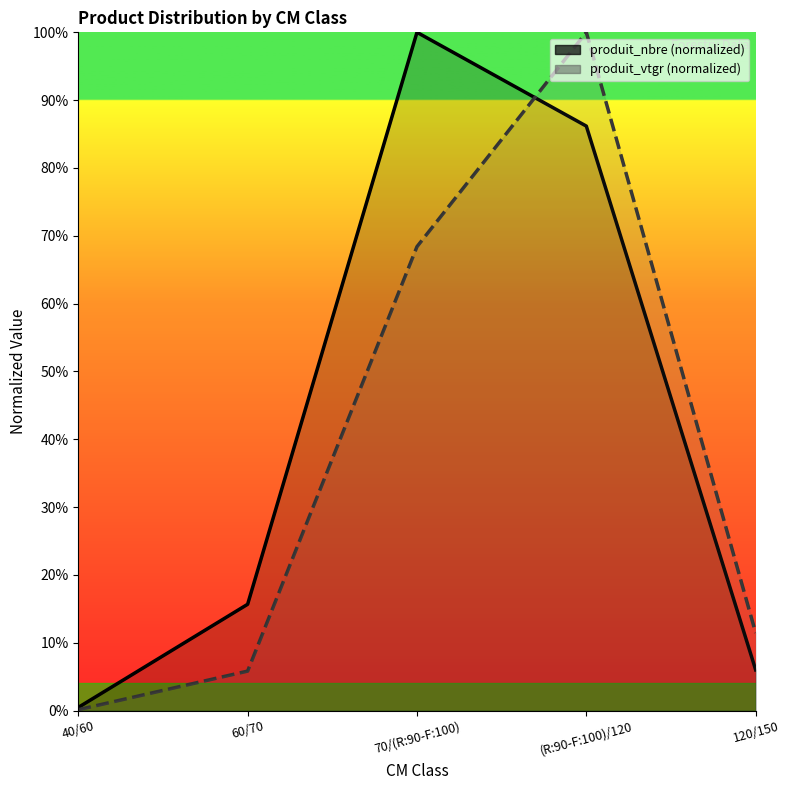

Where do produit_nbre and produit_vtgr first cross each other?

70/(R:90-F:100) and (R:90-F:100)/120